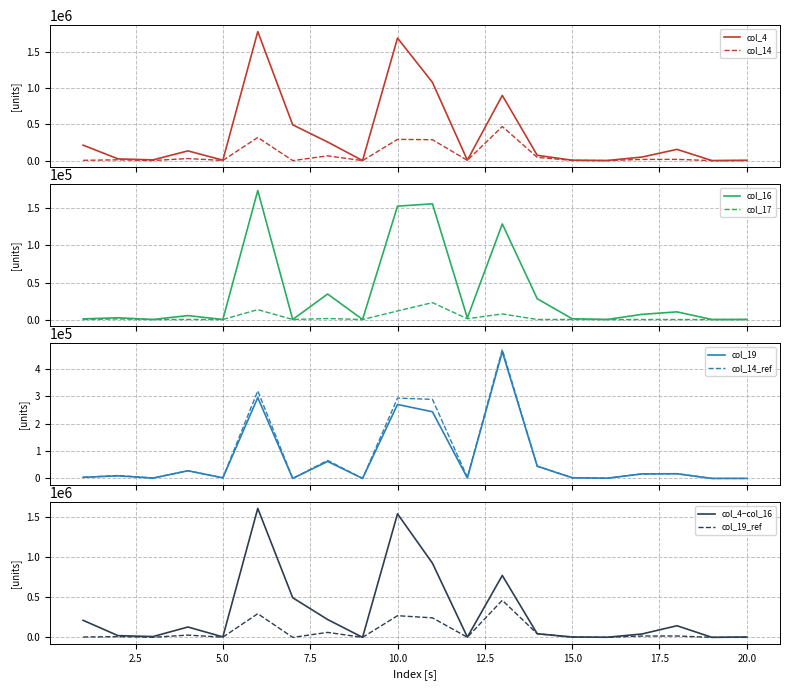

True or false: col_17 and col_14 intersect in this chart.

False